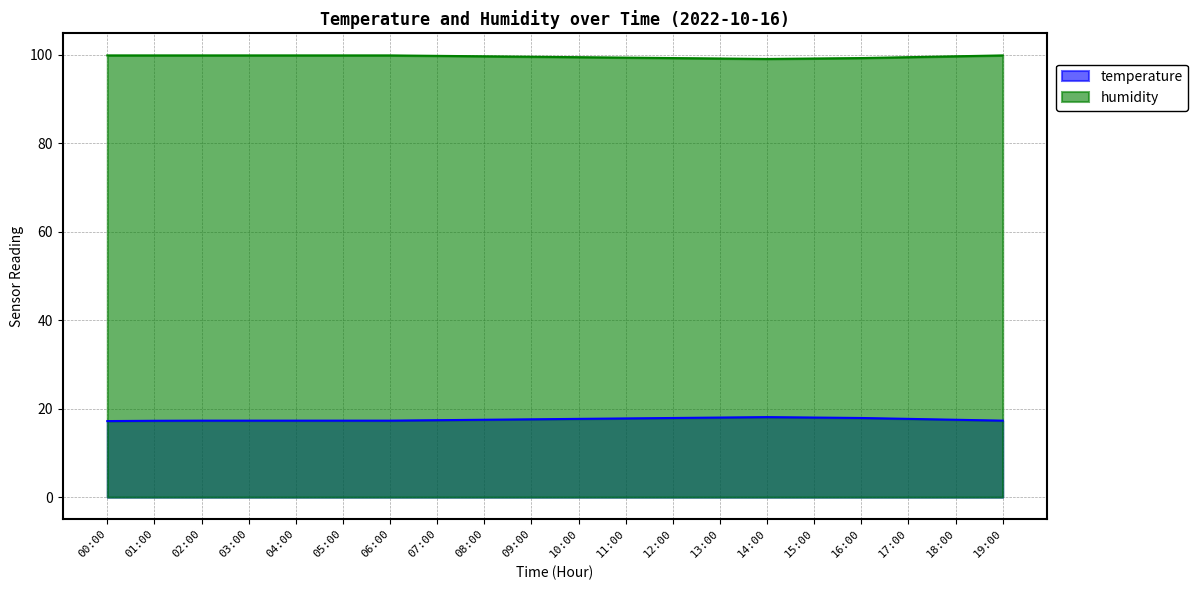

Reading left to right, what are all the values shown in this chart?

temperature: 17.2	17.3	17.3	17.3	17.3	17.3	17.3	17.4	17.5	17.6	17.7	17.8	17.9	18.0	18.1	18.0	17.9	17.7	17.5	17.3
humidity: 99.9	99.9	99.9	99.9	99.9	99.9	99.9	99.8	99.7	99.6	99.5	99.4	99.3	99.2	99.1	99.2	99.3	99.5	99.7	99.9